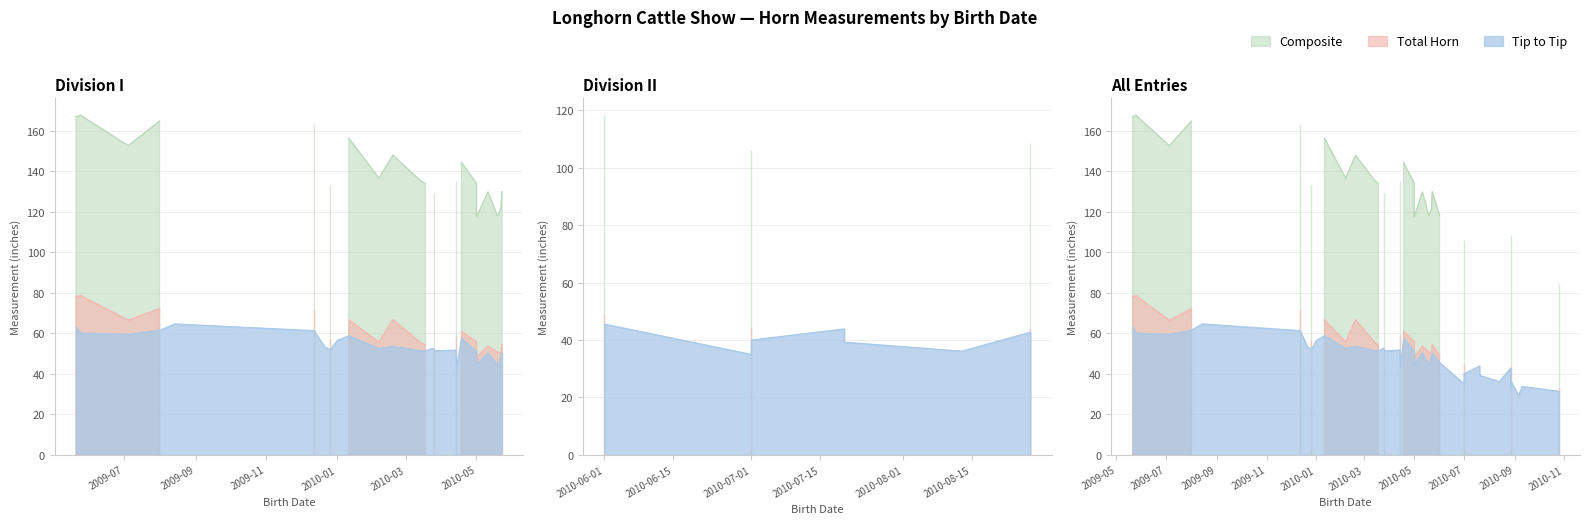

How many interior local peaks does the Total Horn series have?

12